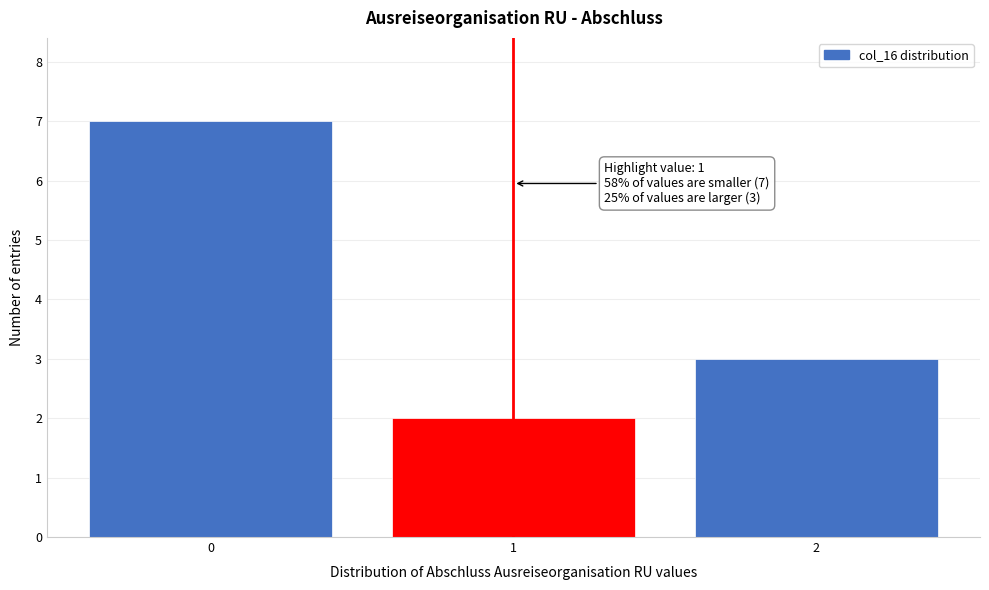

Which range on the x-axis has the tallest bar?

-0.5 to 0.5